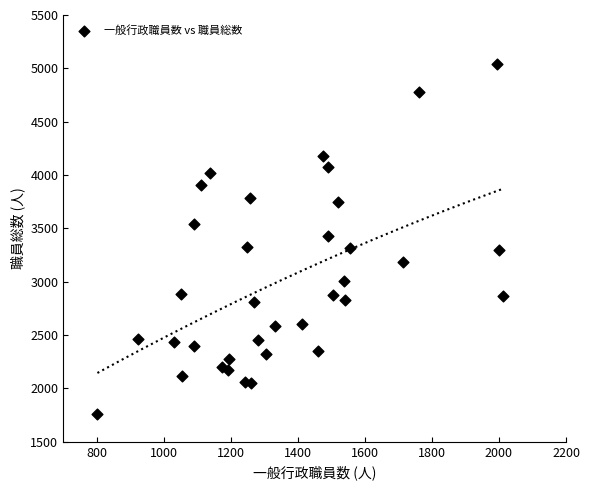

What is the range of X values (max minus min)?

1210